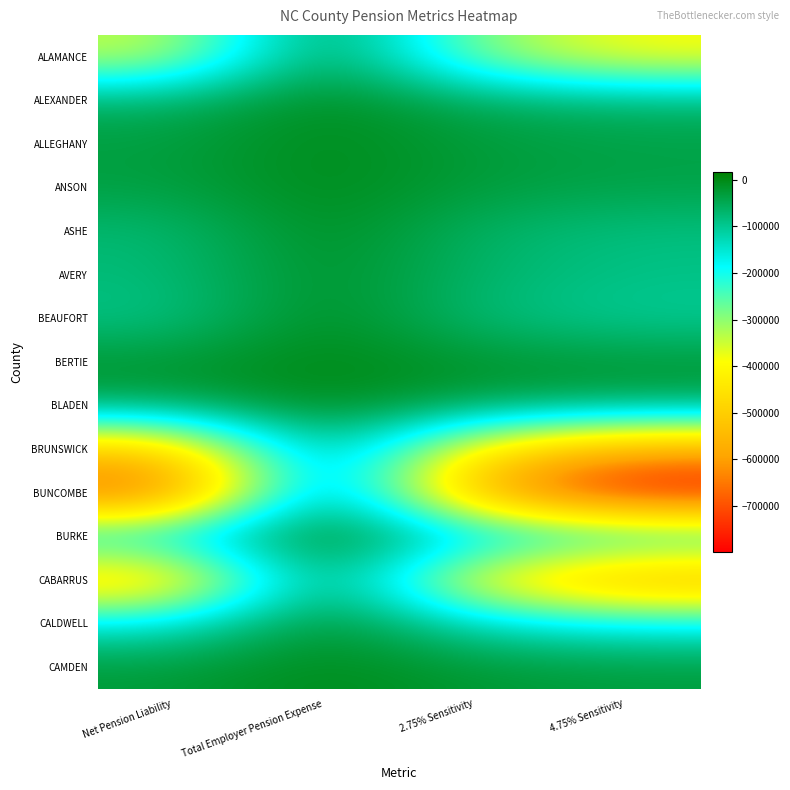

Which label corresponds to the smallest value in the chart?

4.75% Sensitivity